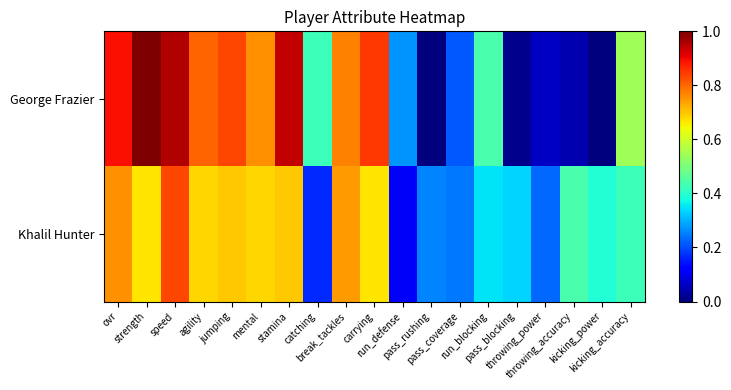

Reading right to left, what are all the values shown in this chart?

George Frazier: kicking_accuracy=0.5	kicking_power=0.0	throwing_accuracy=0.0	throwing_power=0.1	pass_blocking=0.0	run_blocking=0.4	pass_coverage=0.2	pass_rushing=0.0	run_defense=0.3	carrying=0.8	break_tackles=0.8	catching=0.4	stamina=0.9	mental=0.8	jumping=0.8	agility=0.8	speed=1.0	strength=1.0	ovr=0.9
Khalil Hunter: kicking_accuracy=0.4	kicking_power=0.4	throwing_accuracy=0.4	throwing_power=0.2	pass_blocking=0.3	run_blocking=0.3	pass_coverage=0.2	pass_rushing=0.3	run_defense=0.1	carrying=0.7	break_tackles=0.7	catching=0.2	stamina=0.7	mental=0.7	jumping=0.7	agility=0.7	speed=0.8	strength=0.7	ovr=0.8